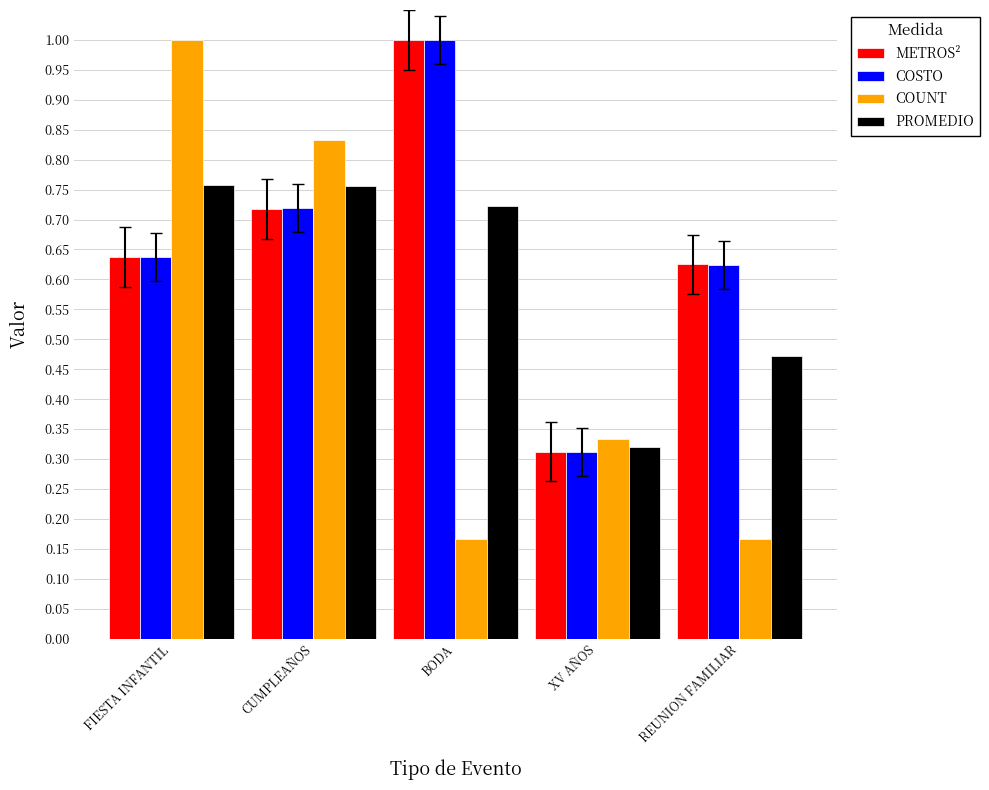

List the labels in order of COSTO value, smallest first.

XV AÑOS, REUNION FAMILIAR, FIESTA INFANTIL, CUMPLEAÑOS, BODA